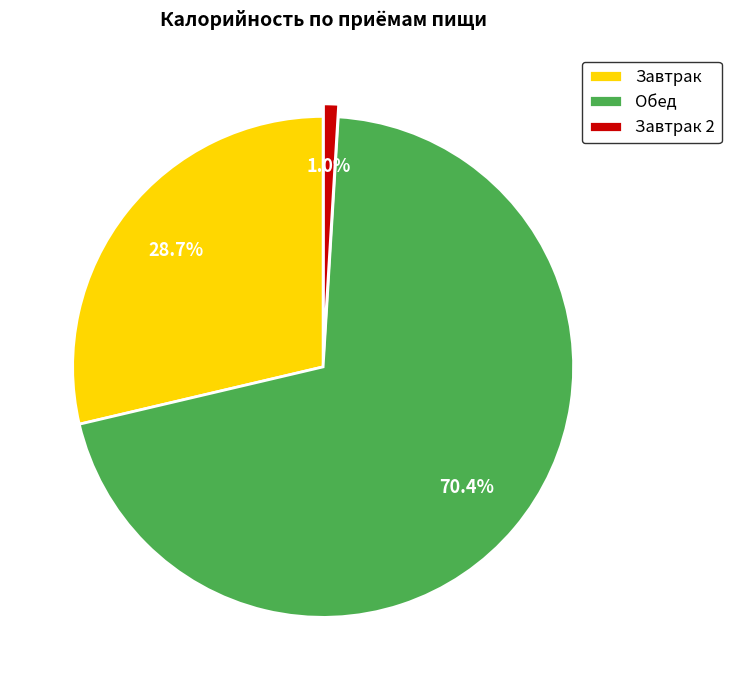

Does Обед account for over 50% of the chart?

Yes